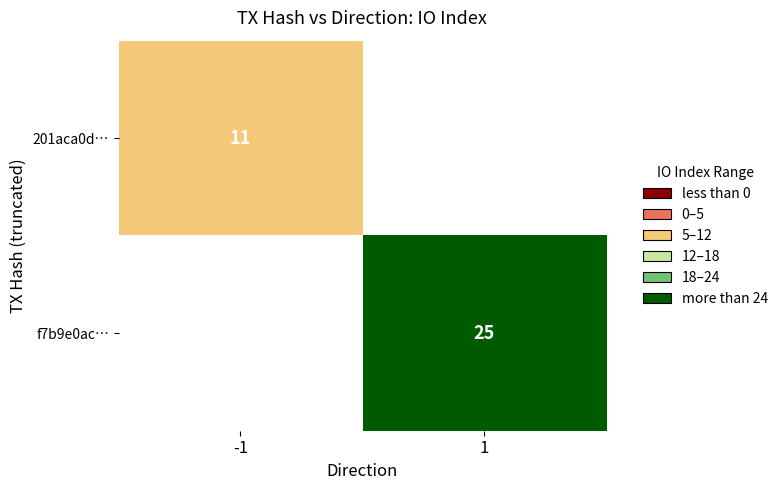

The 201aca0d… series shows 11 at -1. True or false?

True